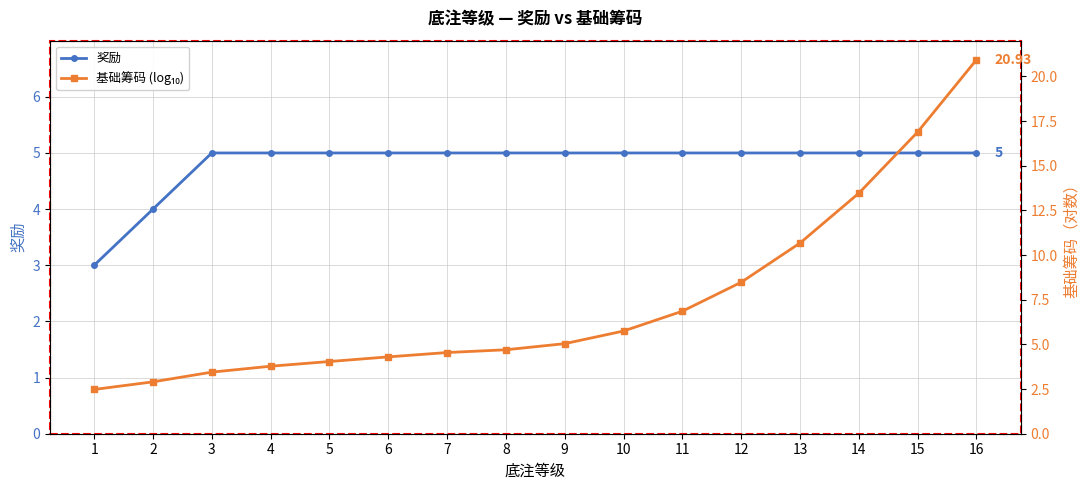

What is the value of the 基础筹码 (log₁₀) point at the 15th from the left?

16.9